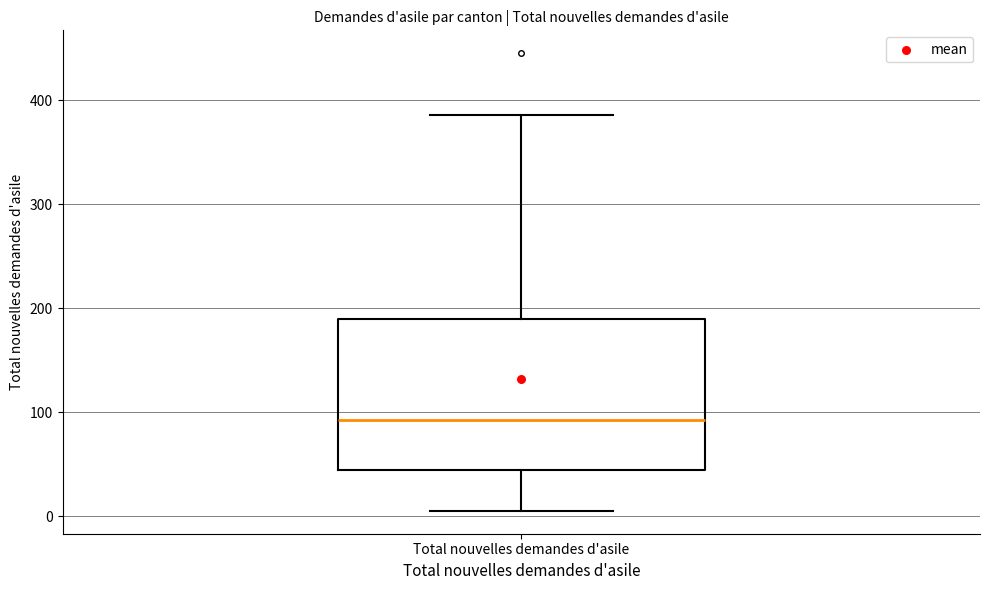

Transcribe this box plot: give where the median line is, the range the box spans, and where the two whiskers end, as read against the y-axis. The values are not printed on the chart, so give them approximately, as read against the axis.

median 90, box 40 to 190, whiskers 10 to 390